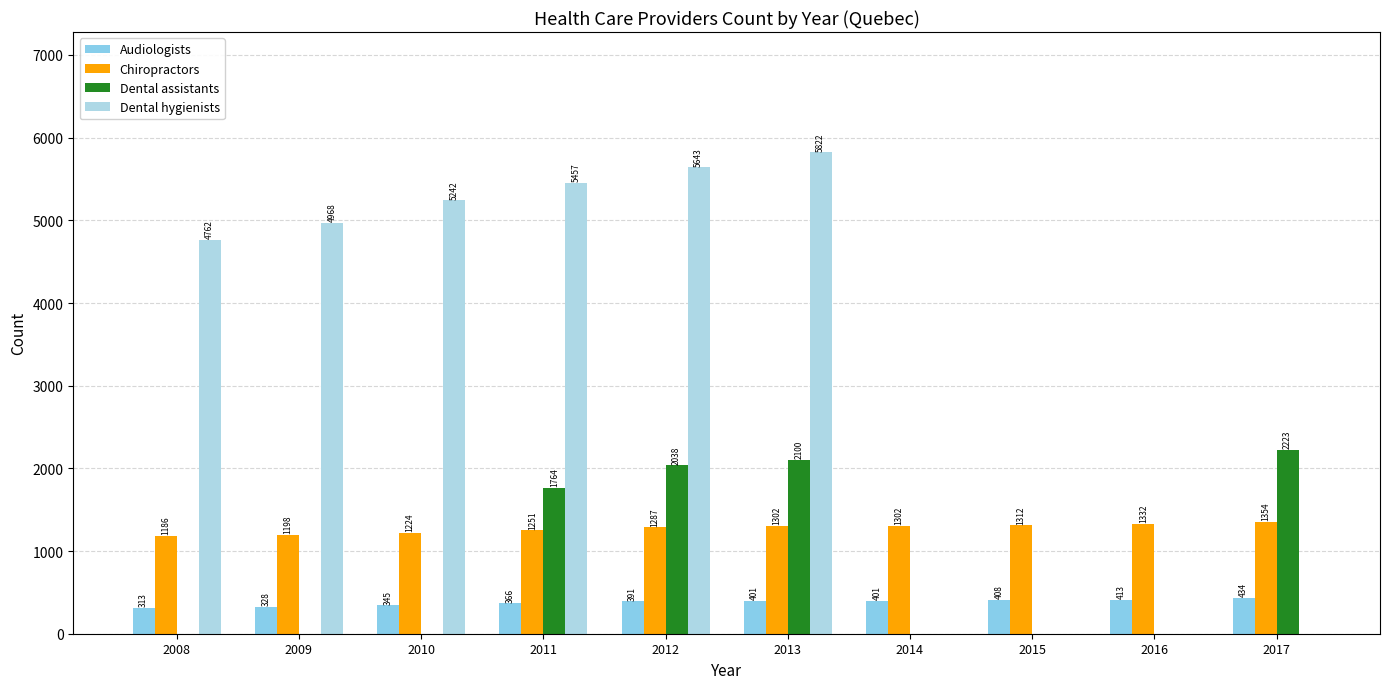

What is the highest value of the Chiropractors series?

1354